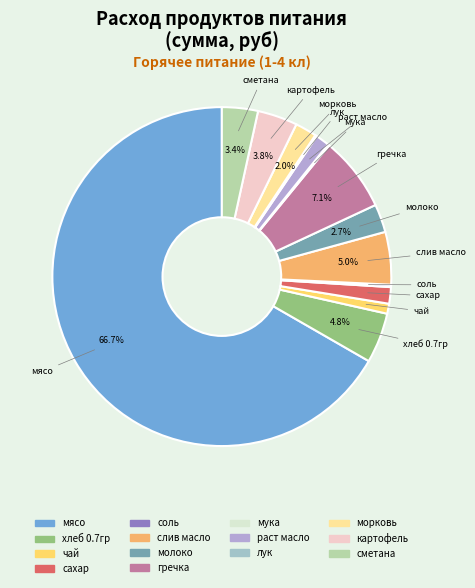

Combined, do картофель and раст масло account for over 50%?

No